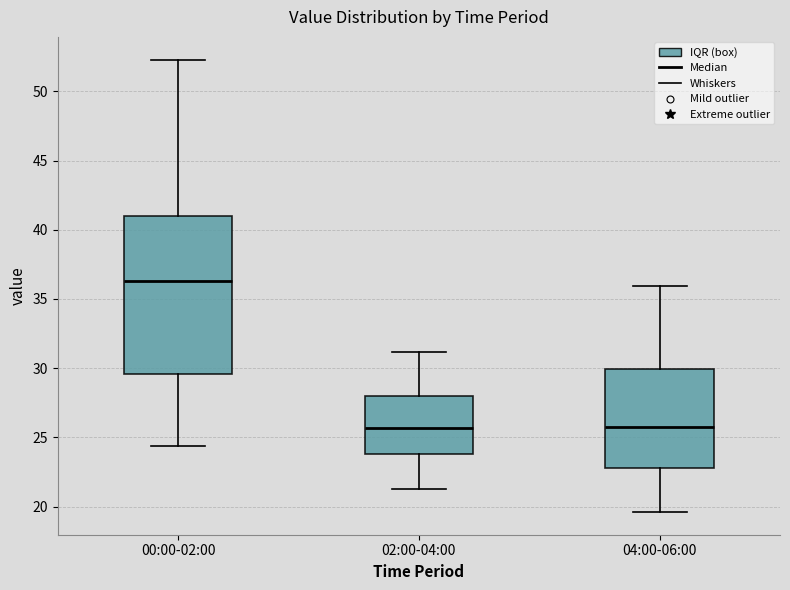

Which box has the highest median line?

00:00-02:00